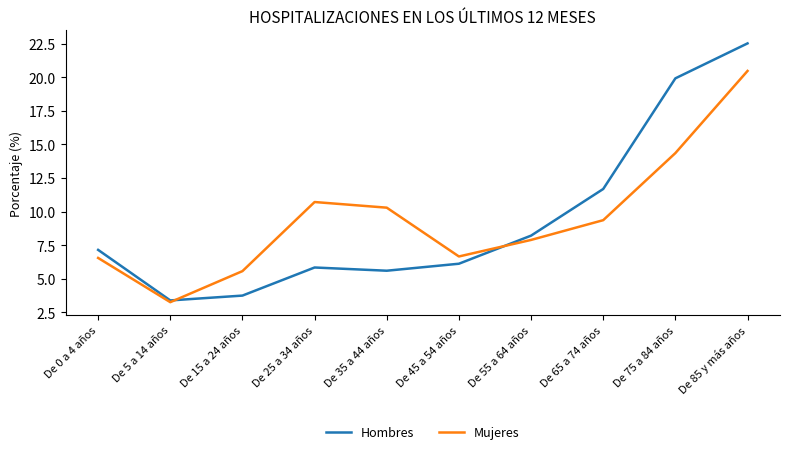

What are all the series names shown in the legend?

Hombres, Mujeres